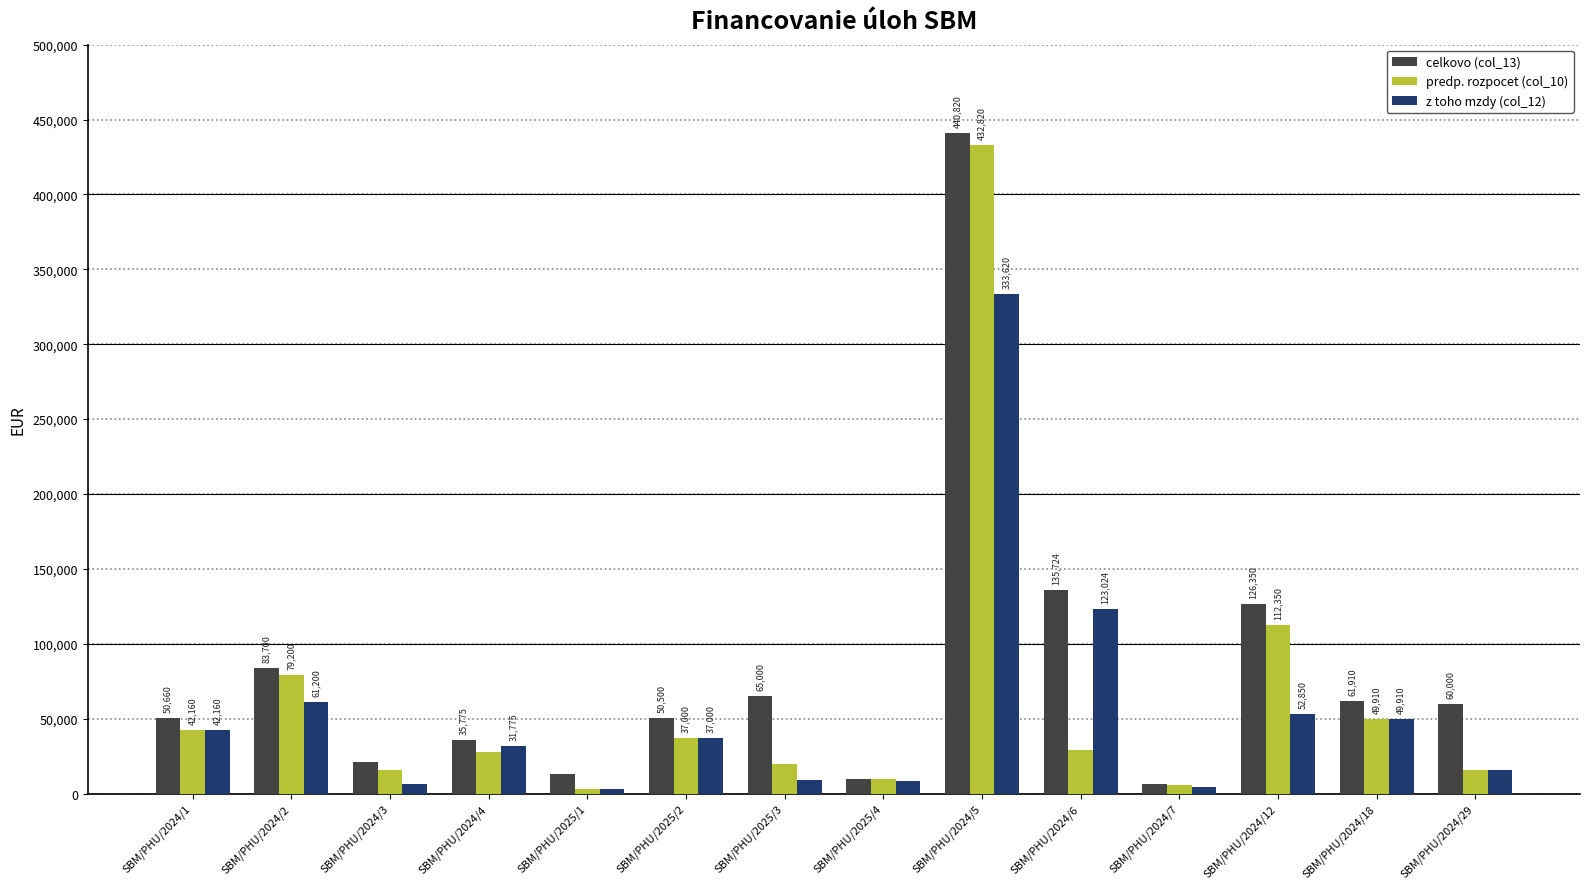

What is the label of the 14th bar from the left?

SBM/PHU/2024/29